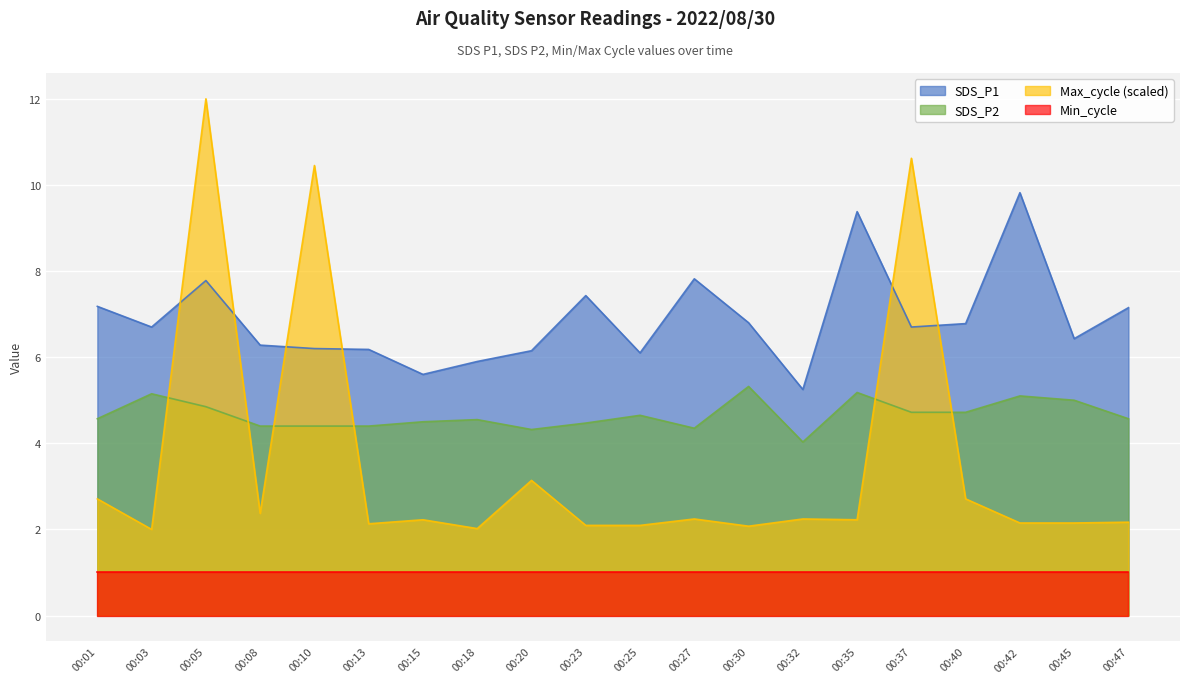

What is the smallest value displayed?

1.0